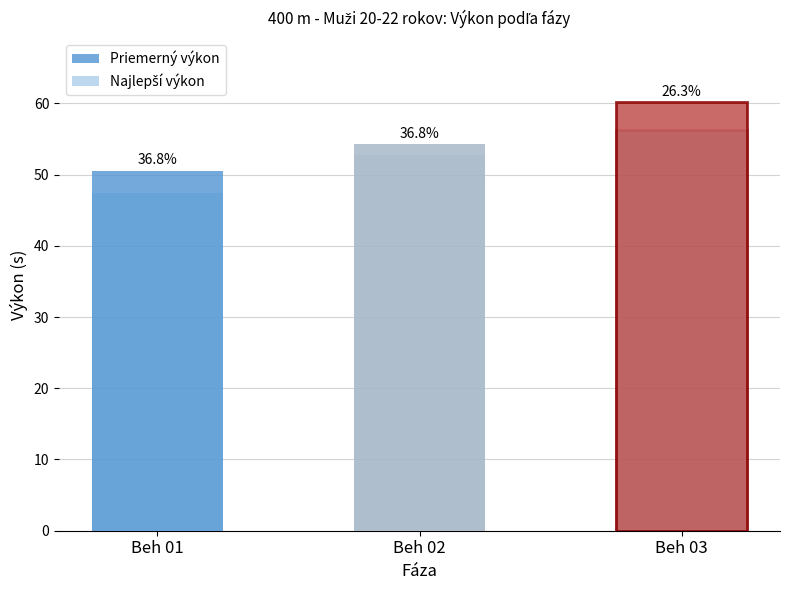

How many groups of bars are there?

3